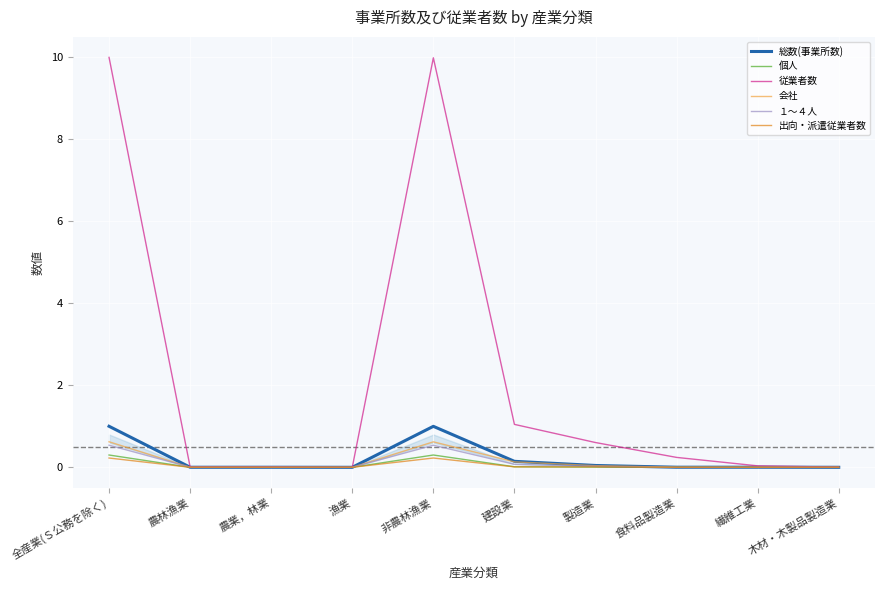

Reading right to left, transcribe all the data shown in this chart.

総数(事業所数): 0.0	0.0	0.0	0.0	0.1	1.0	0.0	0.0	0.0	1.0
個人: 0.0	0.0	0.0	0.0	0.0	0.3	0.0	0.0	0.0	0.3
従業者数: 0.0	0.0	0.2	0.6	1.0	10.0	0.0	0.0	0.0	10.0
会社: 0.0	0.0	0.0	0.0	0.1	0.6	0.0	0.0	0.0	0.6
１～４人: 0.0	0.0	0.0	0.0	0.1	0.5	0.0	0.0	0.0	0.5
出向・派遣従業者数: 0.0	0.0	0.0	0.0	0.0	0.2	0.0	0.0	0.0	0.2